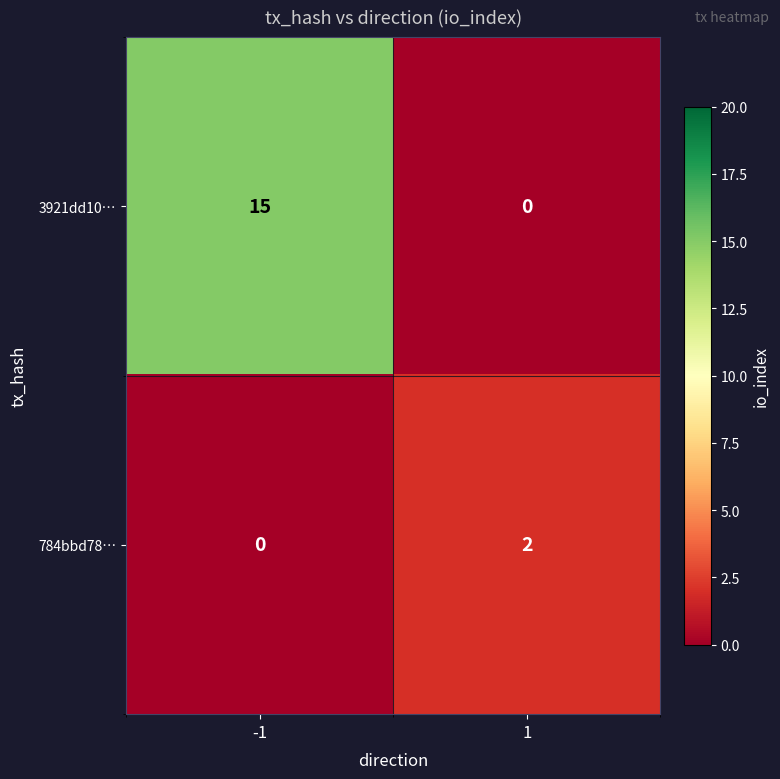

Reading left to right, extract all data points from this chart.

3921dd10…: 15	0
784bbd78…: 0	2